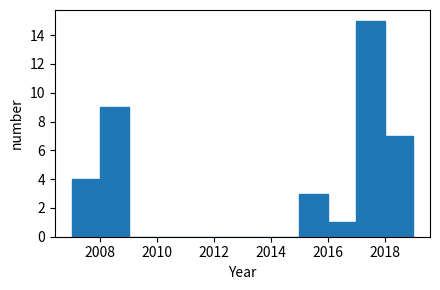

Reading left to right, list every bar in this chart as the range it spans on the x-axis followed by its height. The values are not printed on the chart, so give them approximately, as read against the axis.

2007 to 2008: 4
2008 to 2009: 9
2009 to 2010: 0
2010 to 2011: 0
2011 to 2012: 0
2012 to 2013: 0
2013 to 2014: 0
2014 to 2015: 0
2015 to 2016: 3
2016 to 2017: 1
2017 to 2018: 15
2018 to 2019: 7